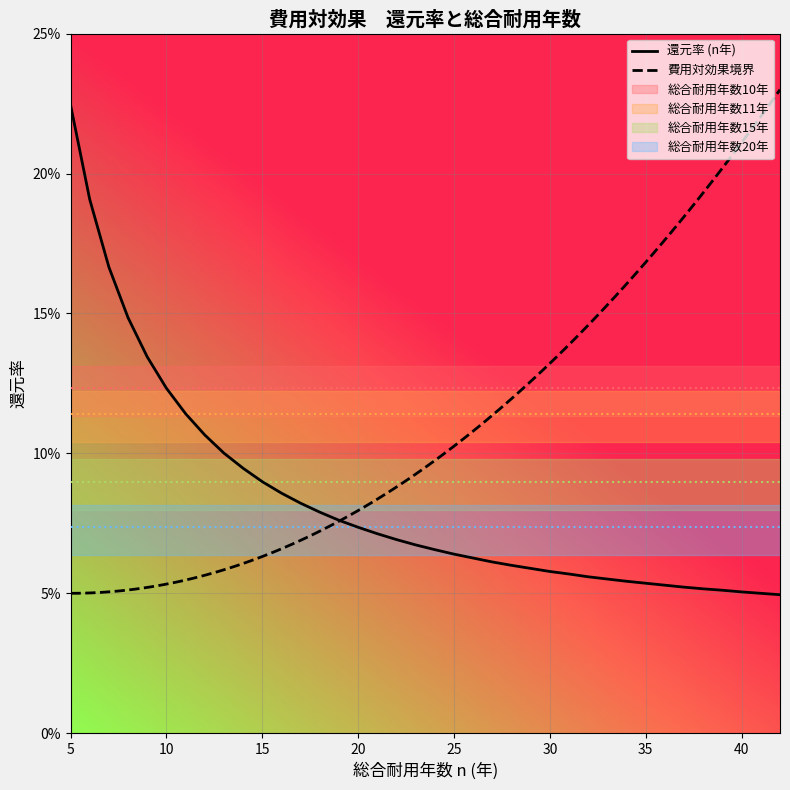

True or false: the data shows 0.1 at 30.

True